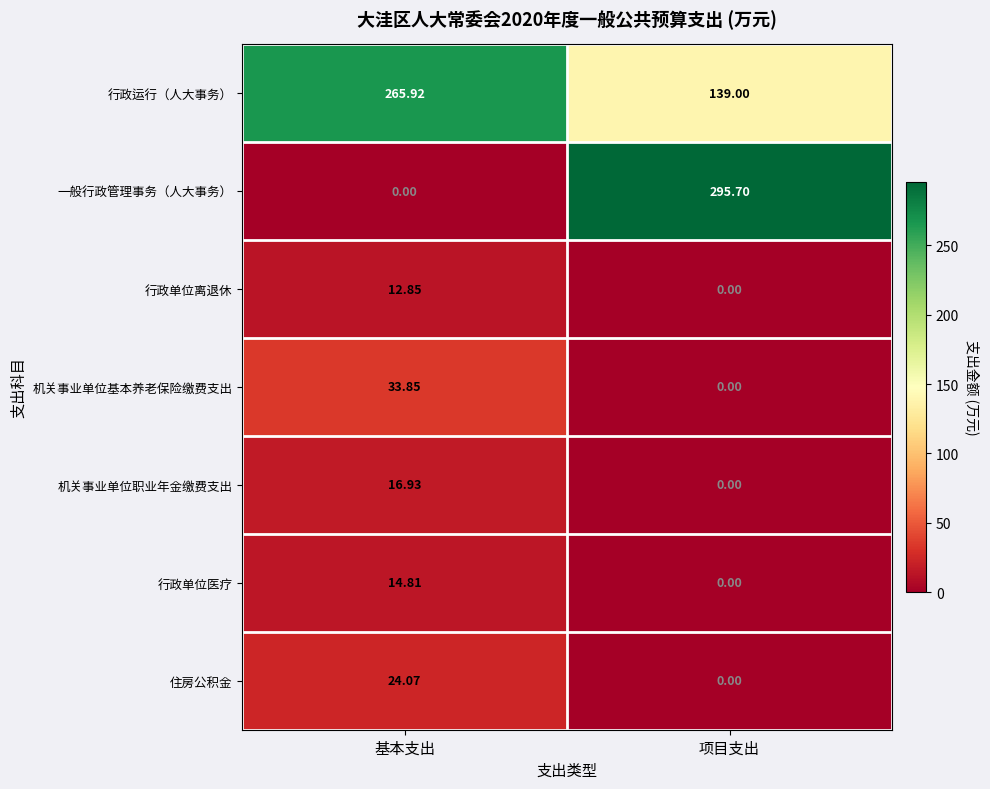

Which series changed the most between 基本支出 and 项目支出?

一般行政管理事务（人大事务）